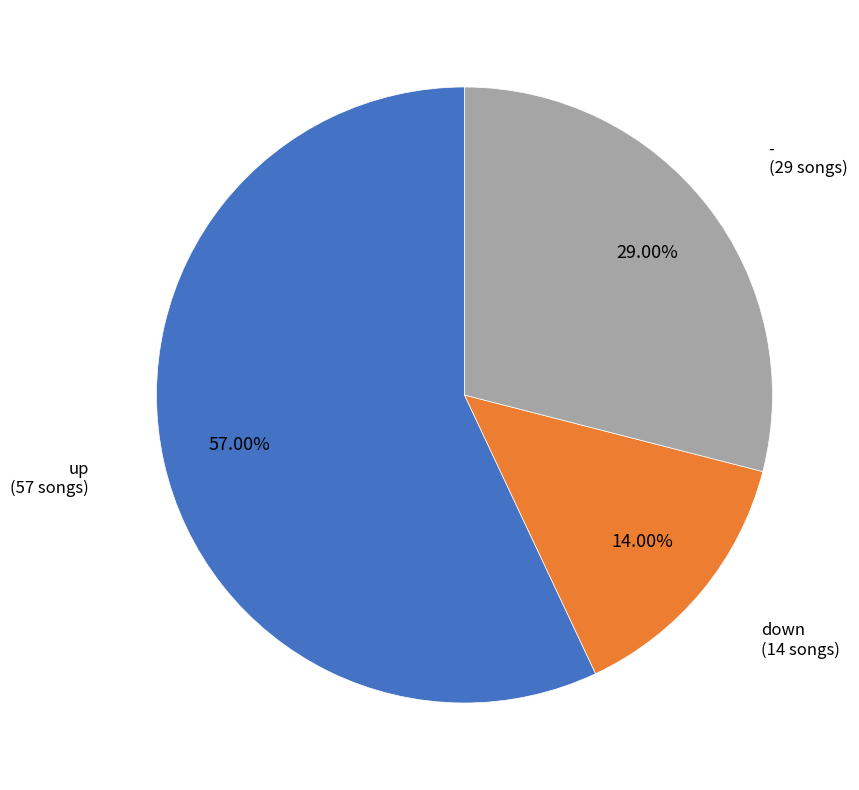

What is the ratio of the value at - to the value at down?

2.1